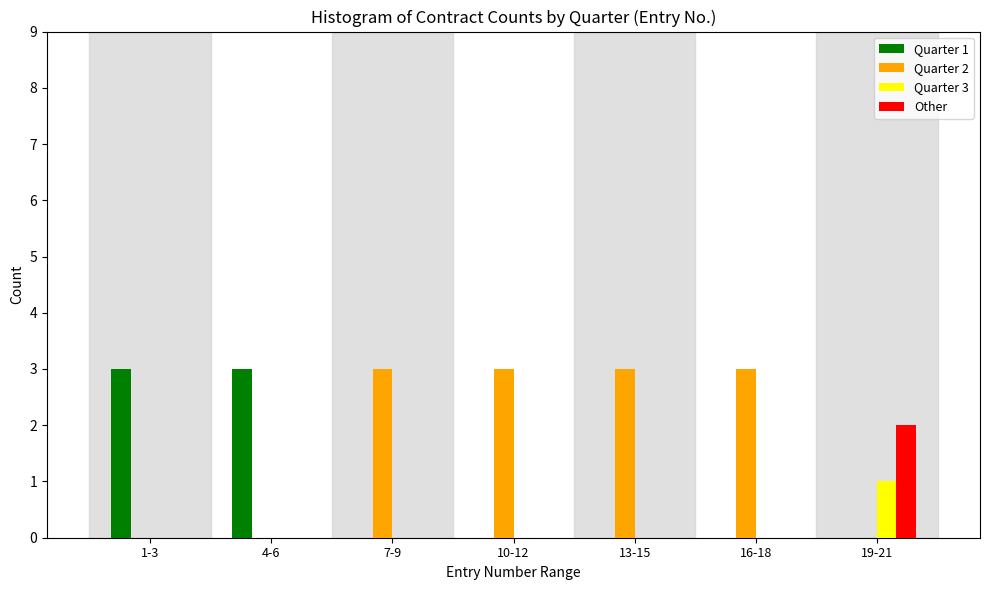

Reading left to right, list all the values displayed in this chart.

Quarter 1: 1-3=3	4-6=3	7-9=0	10-12=0	13-15=0	16-18=0	19-21=0
Quarter 2: 1-3=0	4-6=0	7-9=3	10-12=3	13-15=3	16-18=3	19-21=0
Quarter 3: 1-3=0	4-6=0	7-9=0	10-12=0	13-15=0	16-18=0	19-21=1
Other: 1-3=0	4-6=0	7-9=0	10-12=0	13-15=0	16-18=0	19-21=2